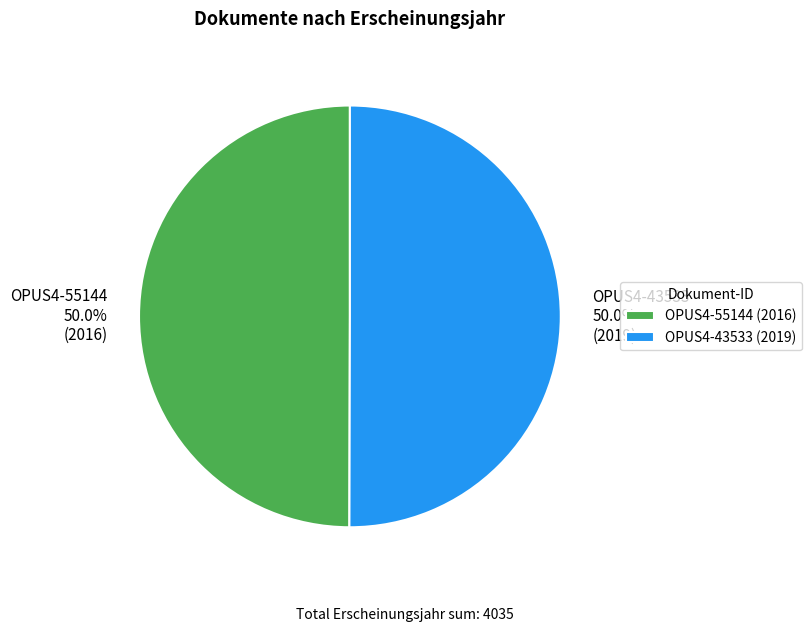

What is the ratio of the value at OPUS4-43533 to the value at OPUS4-55144?

1.0